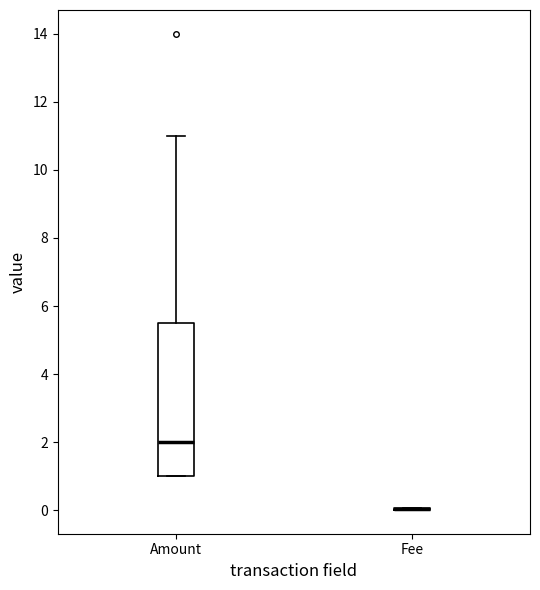

Reading left to right, read every box against the y-axis: the position of its median line, the range the box covers, and the ends of its whiskers. The values are not printed on the chart, so give them approximately, as read against the axis.

Amount: median 2.0, box 1.0 to 5.6, whiskers 1.0 to 11.0
Fee: box collapsed to a line at 0.0, whiskers 0.0 to 0.0